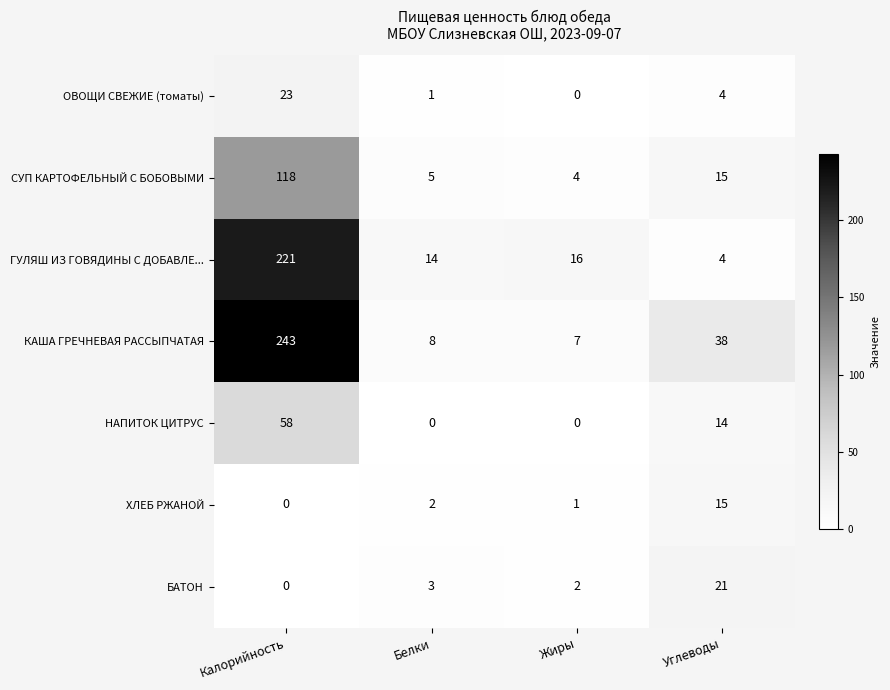

At which category is the sum across all series the highest?

Калорийность